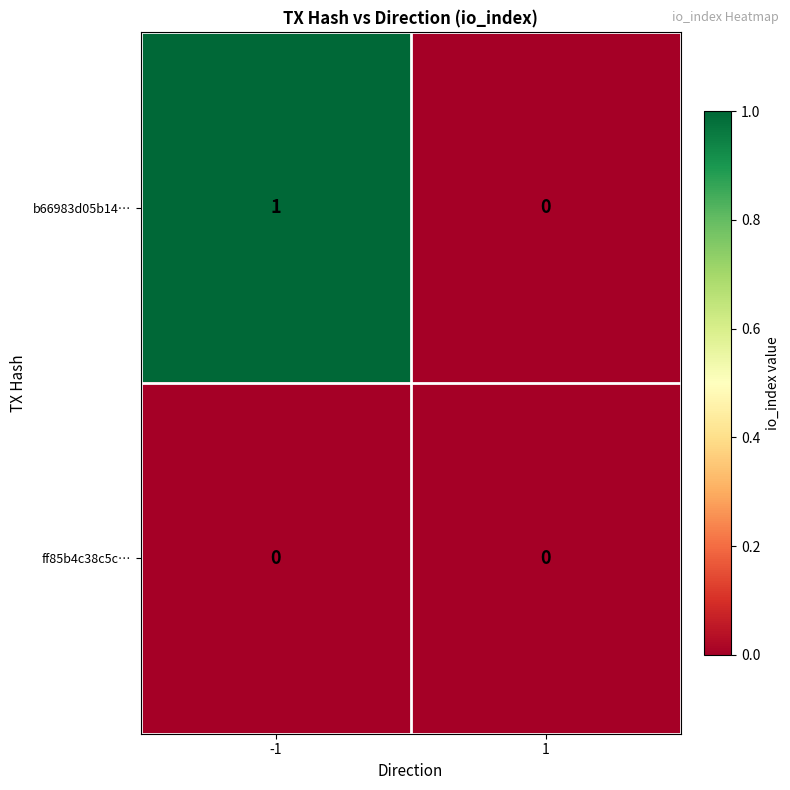

Is the value of b66983d05b14… at -1 greater than the value of ff85b4c38c5c… at 1?

Yes